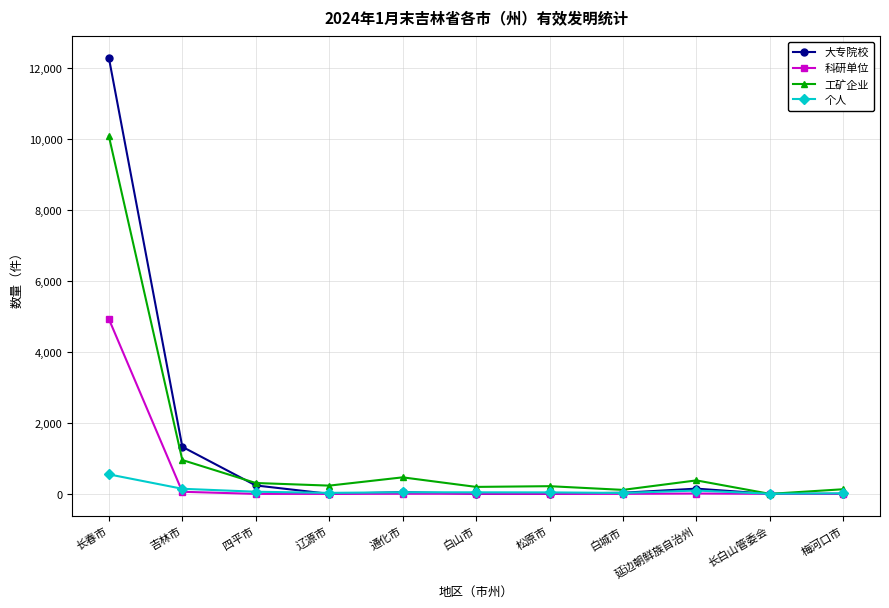

Which series has the largest range (max minus min)?

大专院校